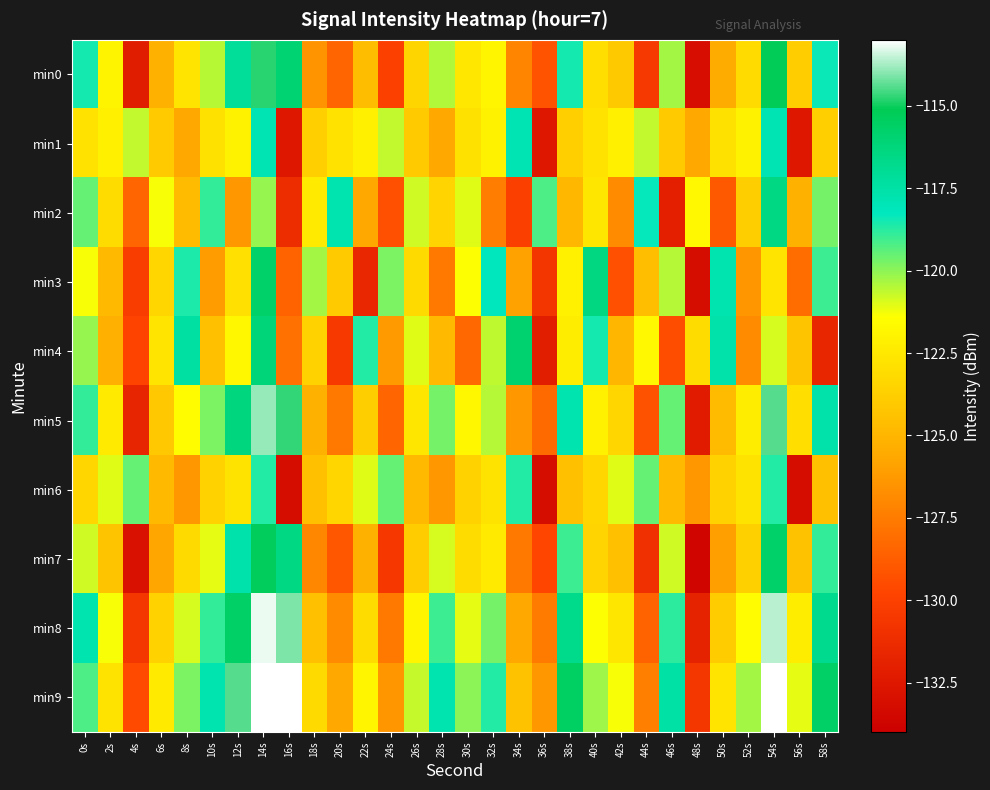

What is the total value across all series at 24s?

-1258.3